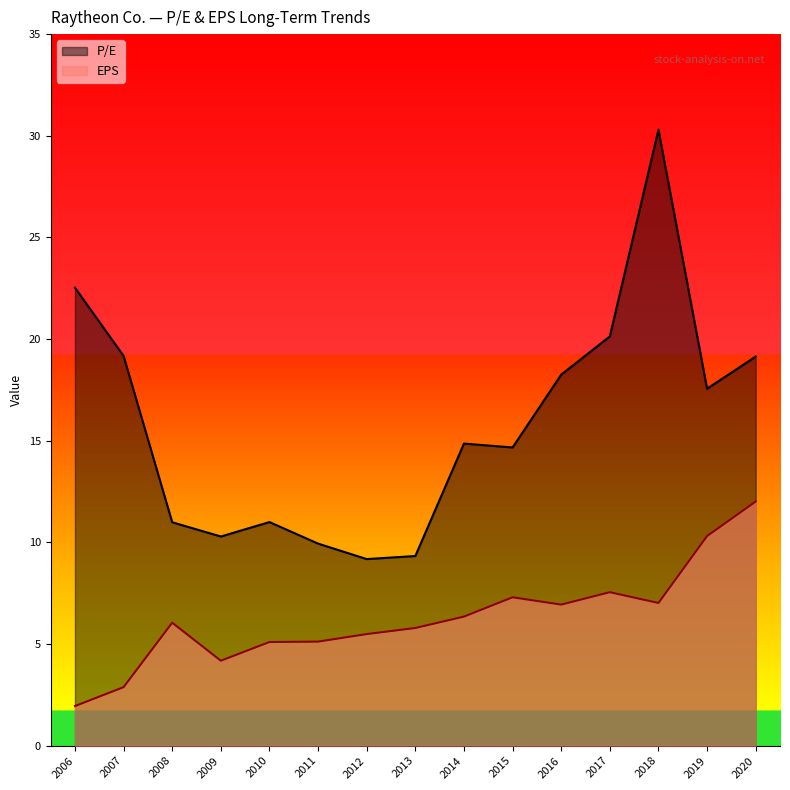

In P/E, how many points are higher than both neighbors (excluding endpoints)?

3